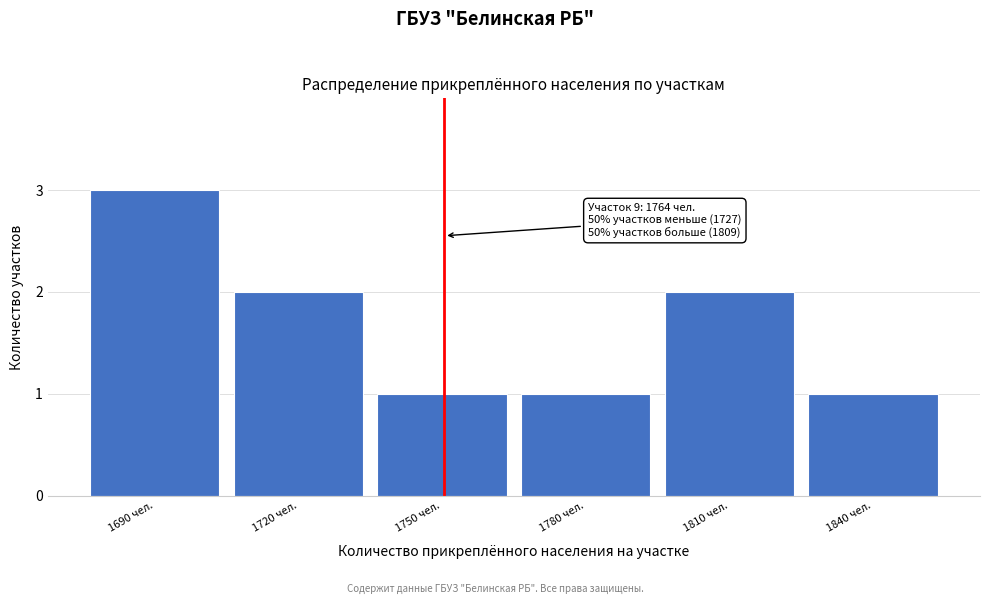

Reading left to right, list all the values displayed in this chart.

3	2	1	1	2	1